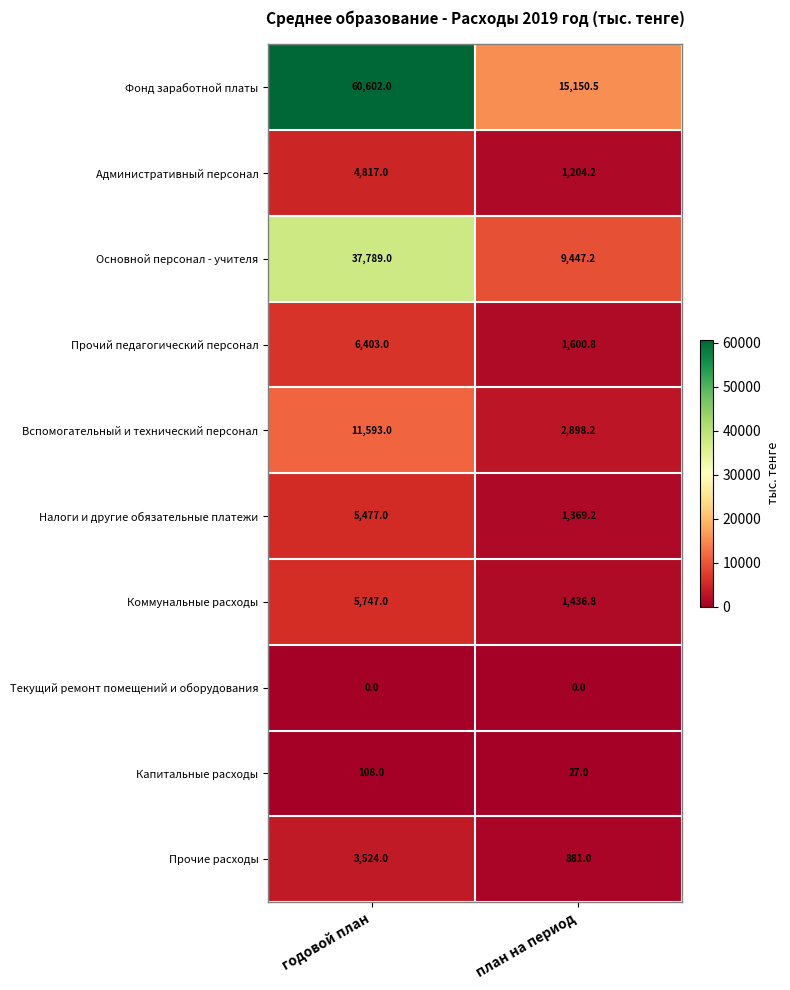

List the series in order of their peak value, highest first.

Фонд заработной платы, Основной персонал - учителя, Вспомогательный и технический персонал, Прочий педагогический персонал, Коммунальные расходы, Налоги и другие обязательные платежи, Административный персонал, Прочие расходы, Капитальные расходы, Текущий ремонт помещений и оборудования